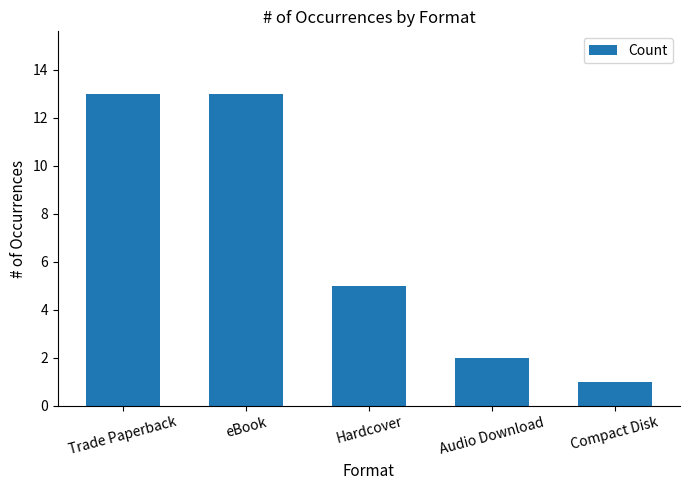

At which label does the data first exceed 5?

Trade Paperback